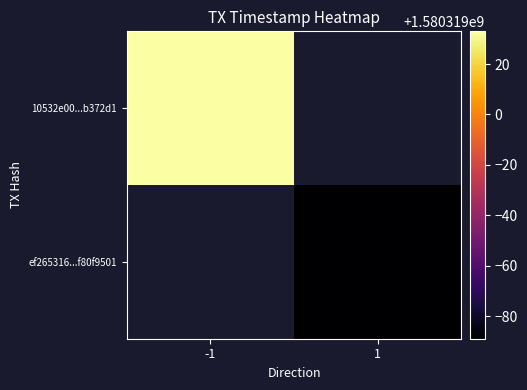

Between -1 and 1, which series saw the biggest shift?

10532e00dcda8e7b9ebef675e13bb3ab0b372d1